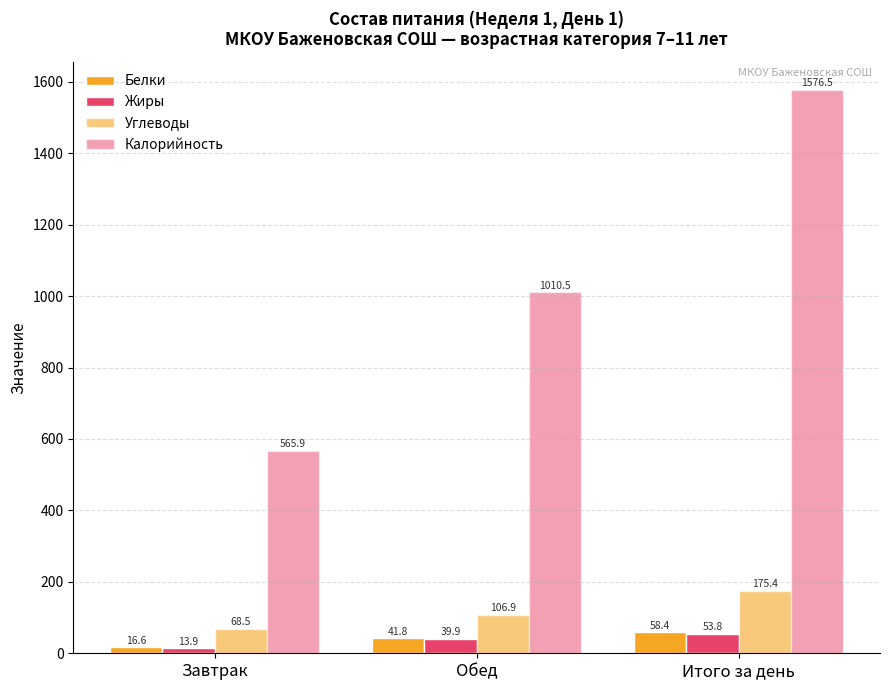

What is the value of the Калорийность bar at the 2nd from the left?

1010.5